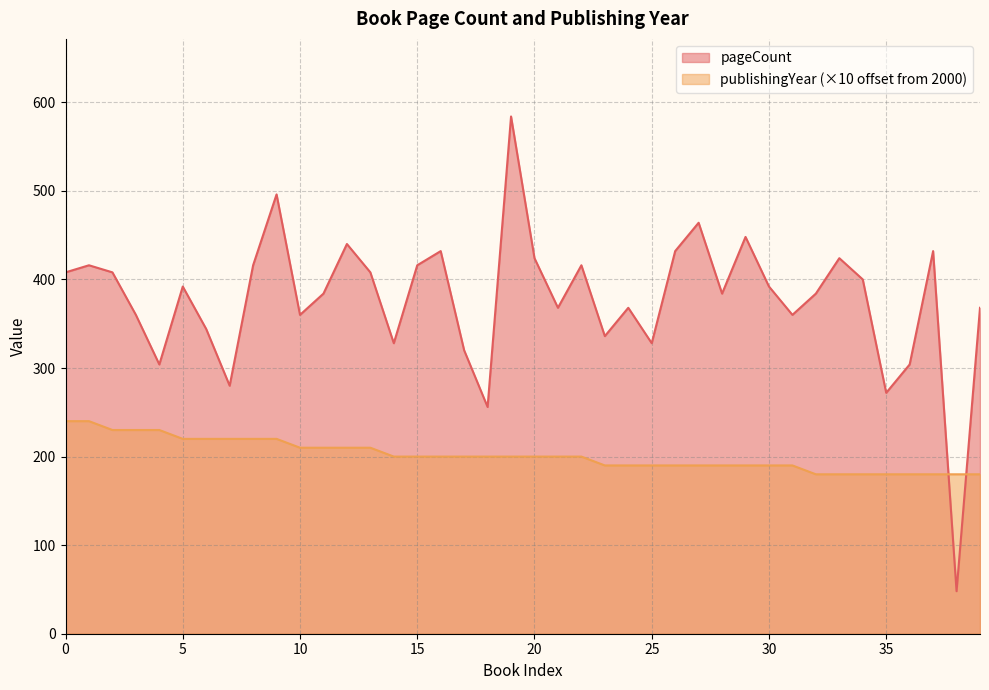

Which series changed the most between 3 and 11?

pageCount